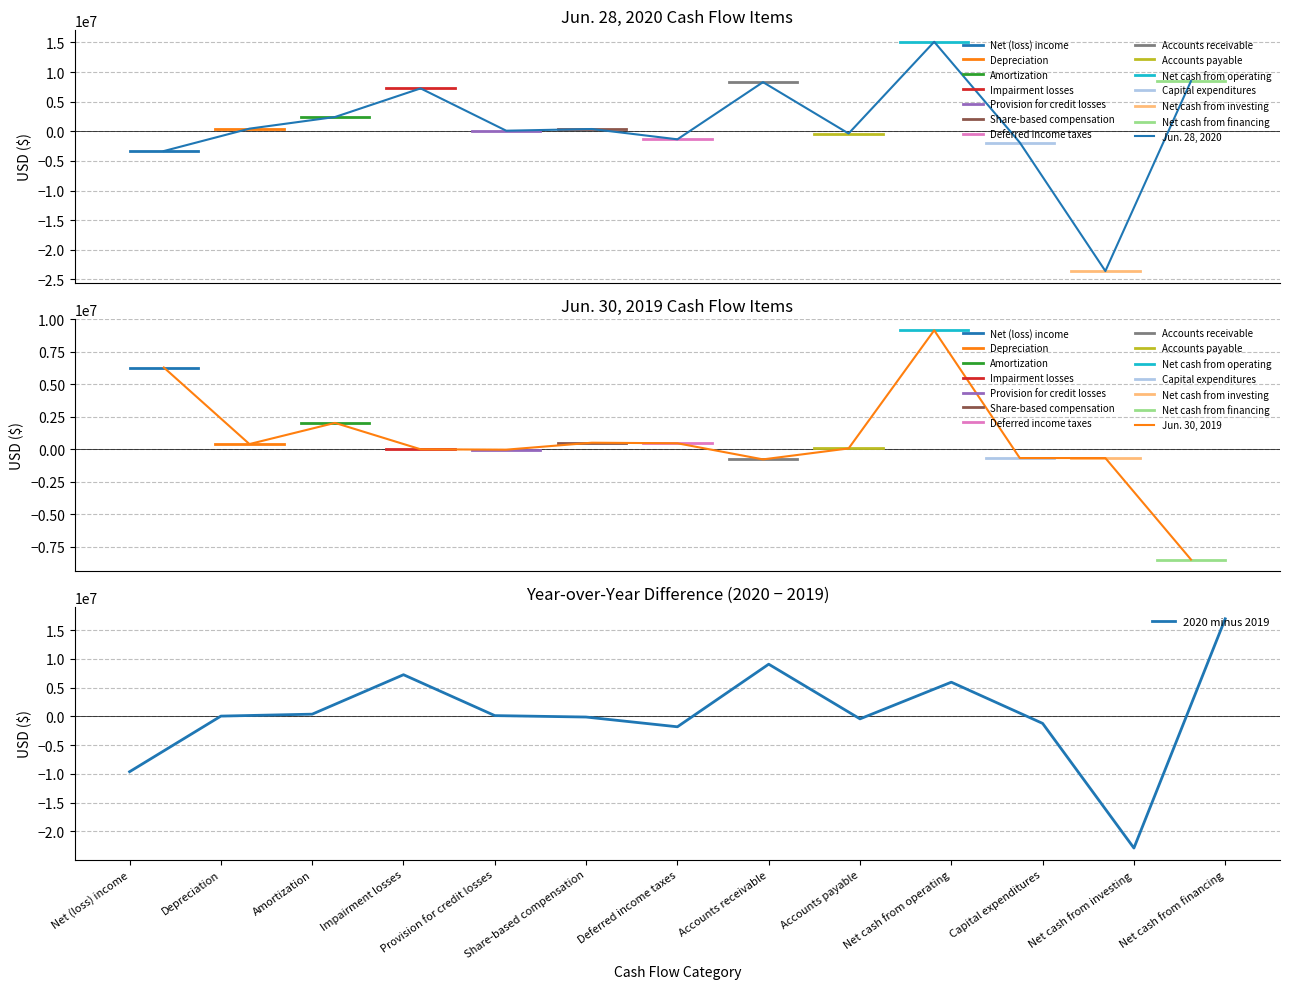

Reading left to right, extract all data points from this chart.

Jun. 28, 2020: -3330403	446478	2412187	7239514	99909	385990	-1352702	8293021	-371931	15101776	-1896967	-23577422	8475646
Jun. 30, 2019: 6297854	403846	2031900	0	-28602	506713	462898	-776299	67043	9162315	-673752	-673752	-8488563